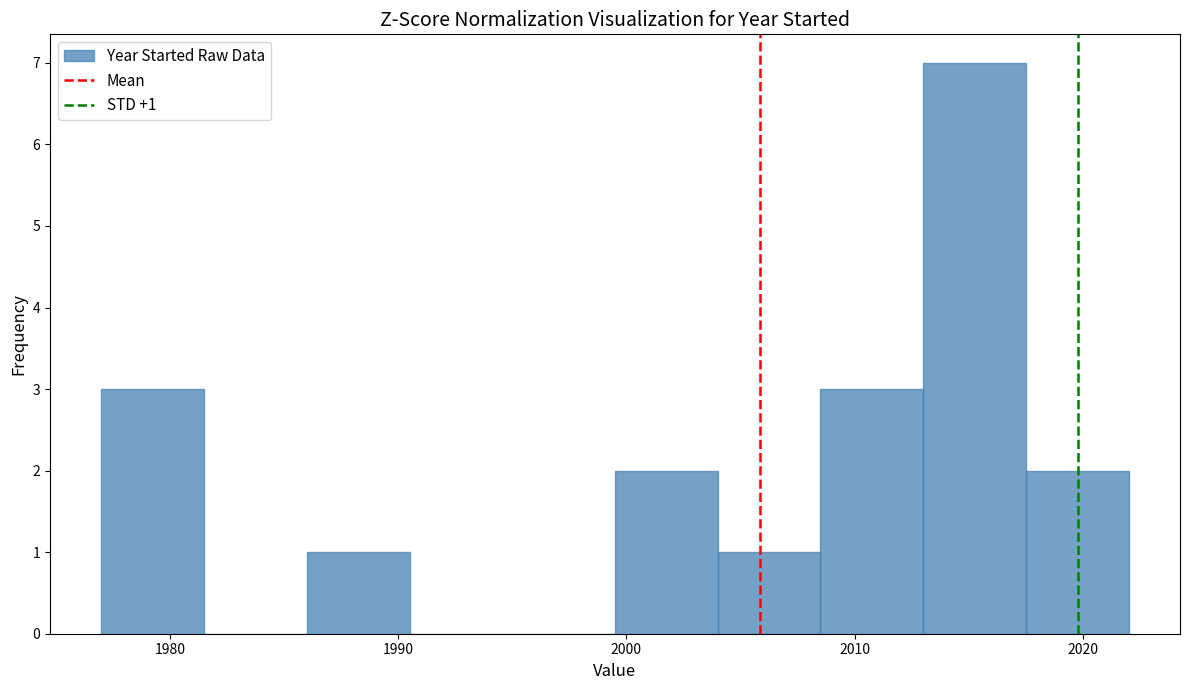

Which range on the x-axis has the tallest bar?

2013.0 to 2017.5